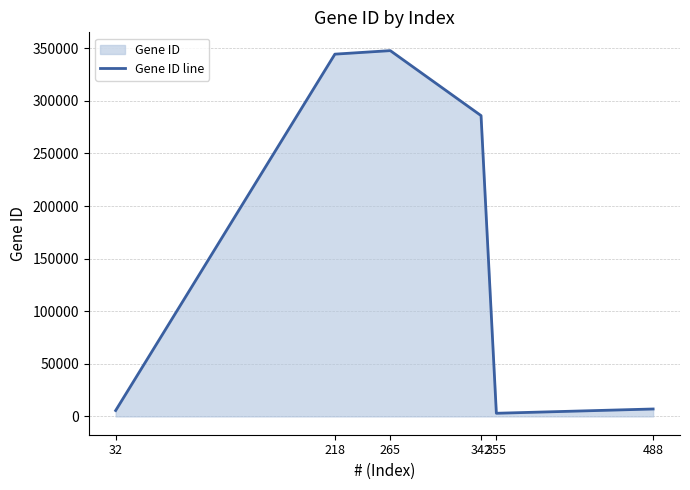

How many lines are shown in the chart?

1